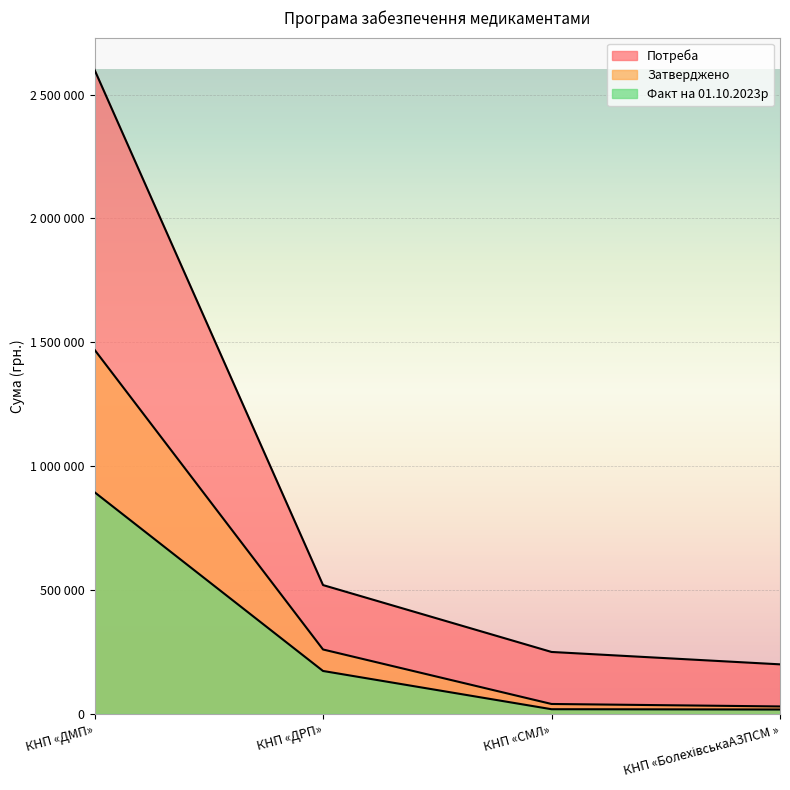

Where is Затверджено nearest to the value 750000?

КНП «ДРП»